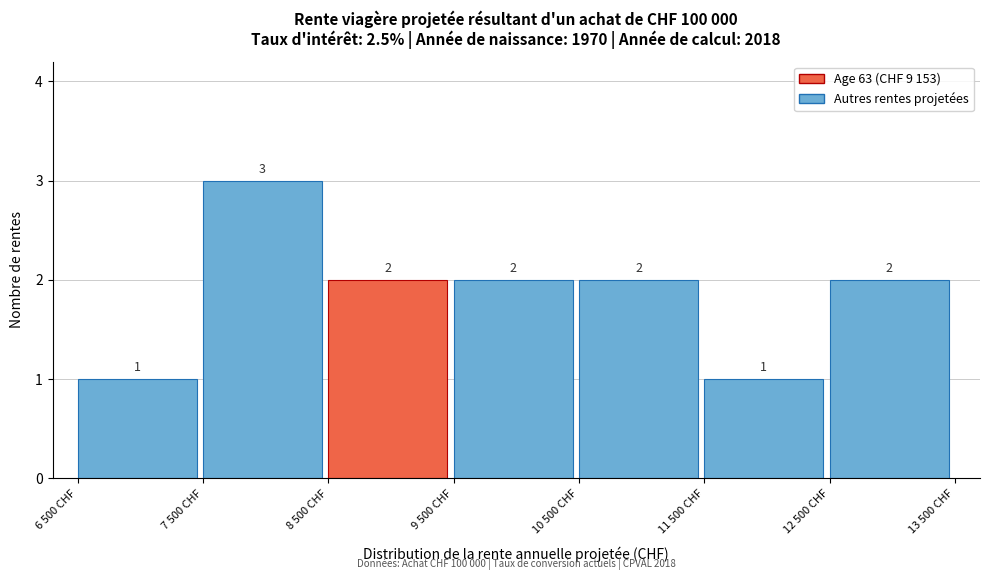

Reading left to right, list all the values displayed in this chart.

6 500 CHF=1	7 500 CHF=3	8 500 CHF=2	9 500 CHF=2	10 500 CHF=2	11 500 CHF=1	12 500 CHF=2